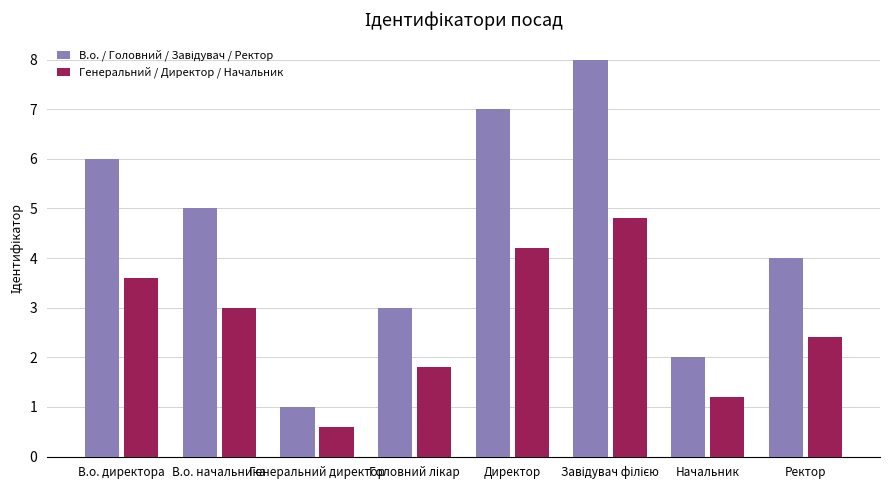

What is the total value across all series at В.о. начальника?

8.0